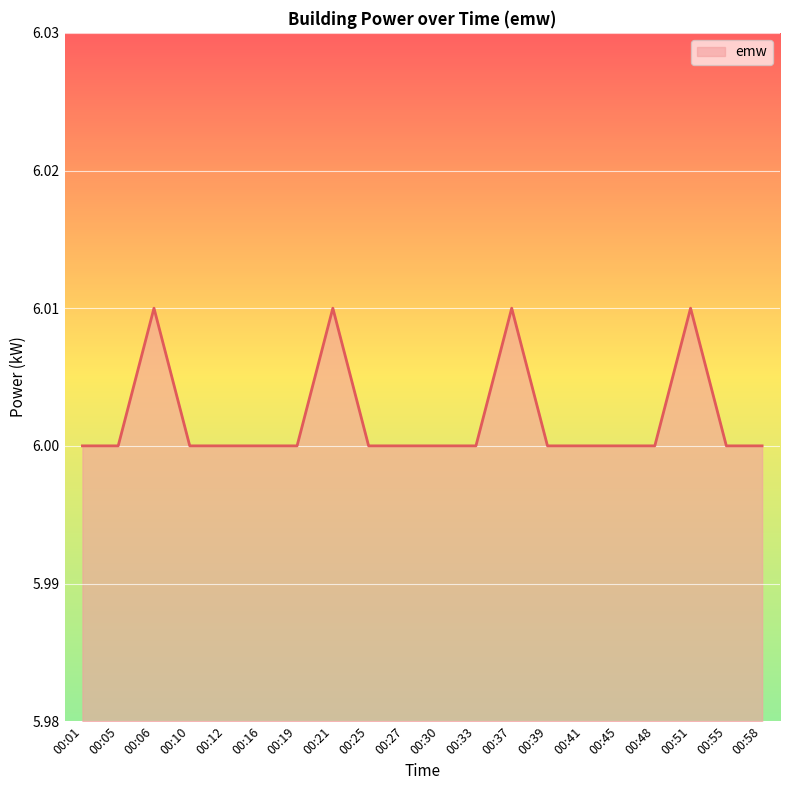

The value at 00:01 is 6.0. True or false?

True